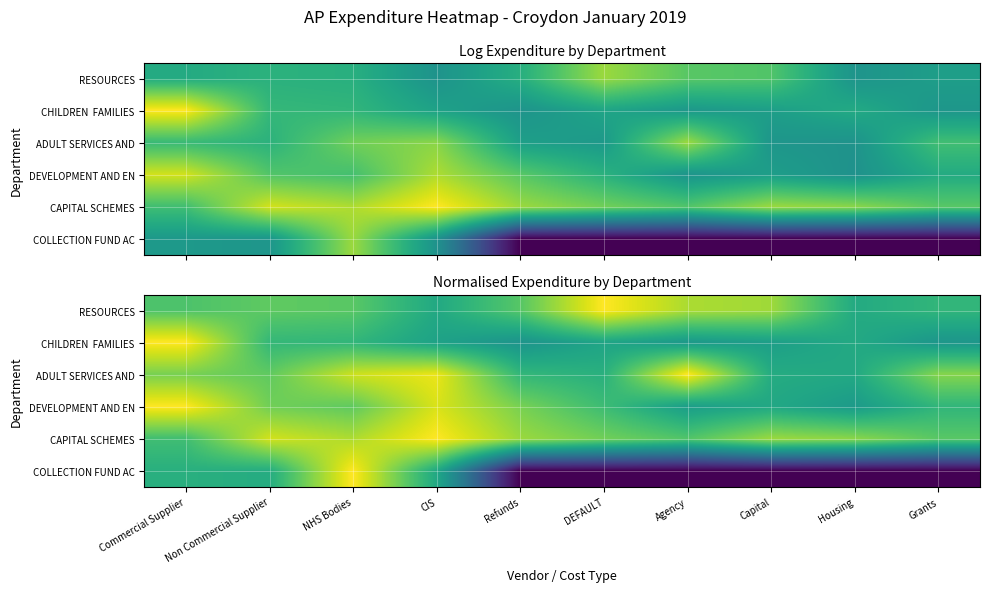

What is the spread (max minus min) of values at NHS Bodies?

0.3